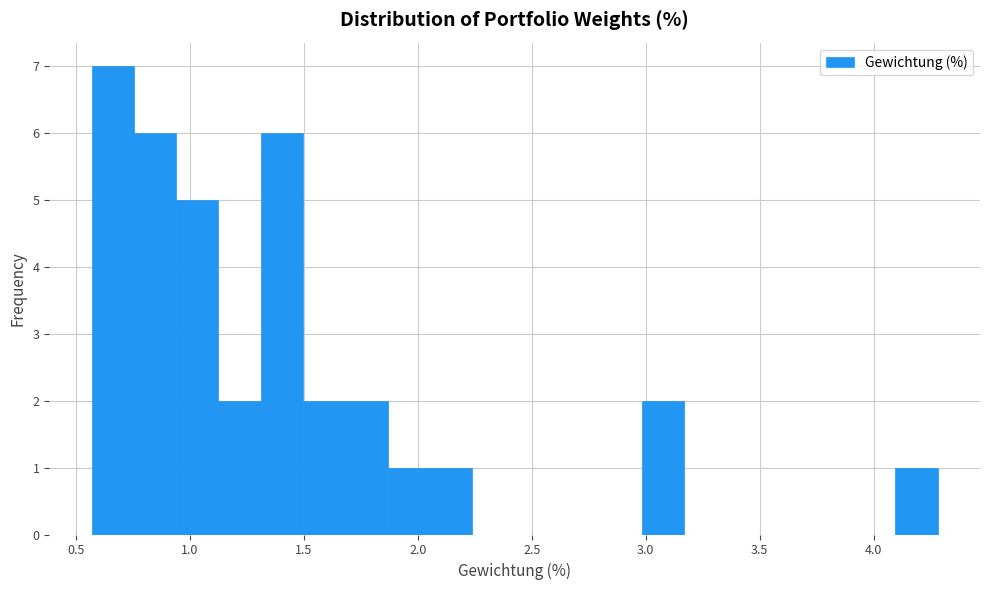

Read against the x-axis, roughly where is the centre of the tallest bar?

0.65